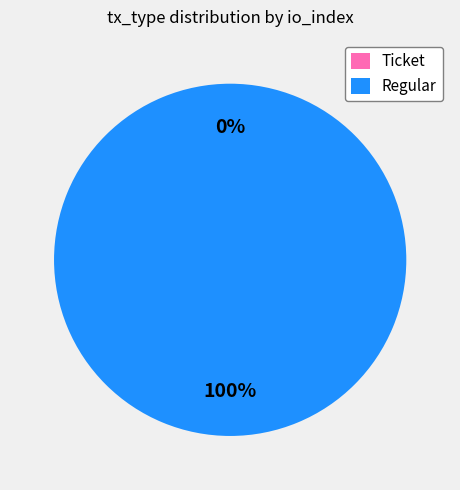

Rank the categories by value from highest to lowest.

Regular, Ticket